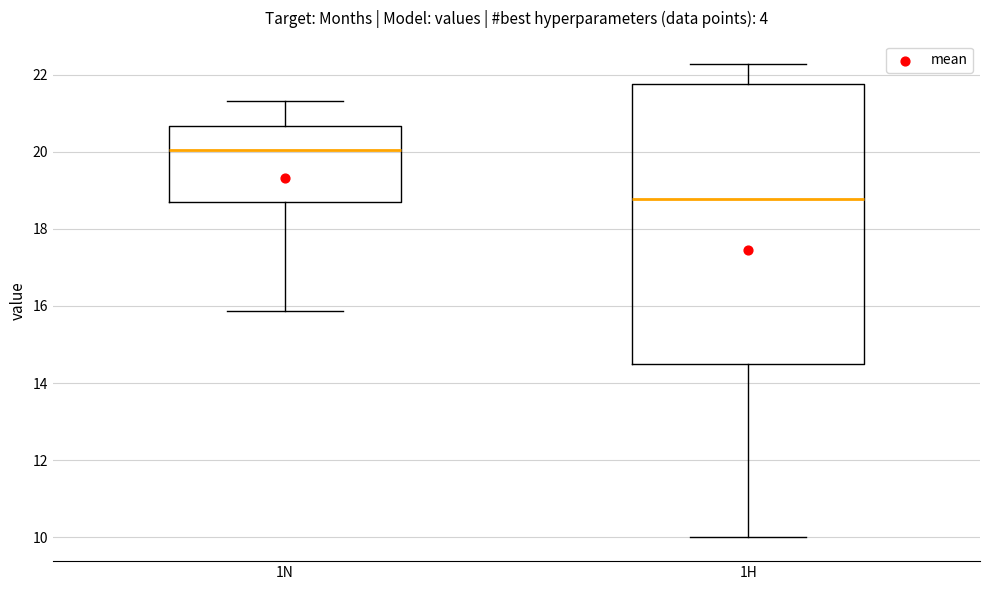

Where does the upper whisker of the box for 1N end on the y-axis? The values are not printed on the chart, so give them approximately, as read against the axis.

21.4